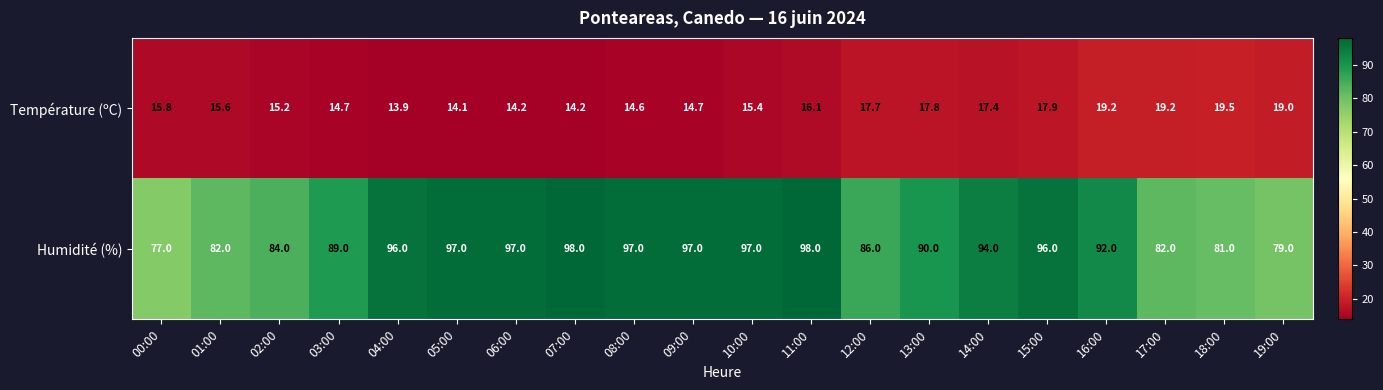

What is the average value of the Température (ºC) series?

16.3